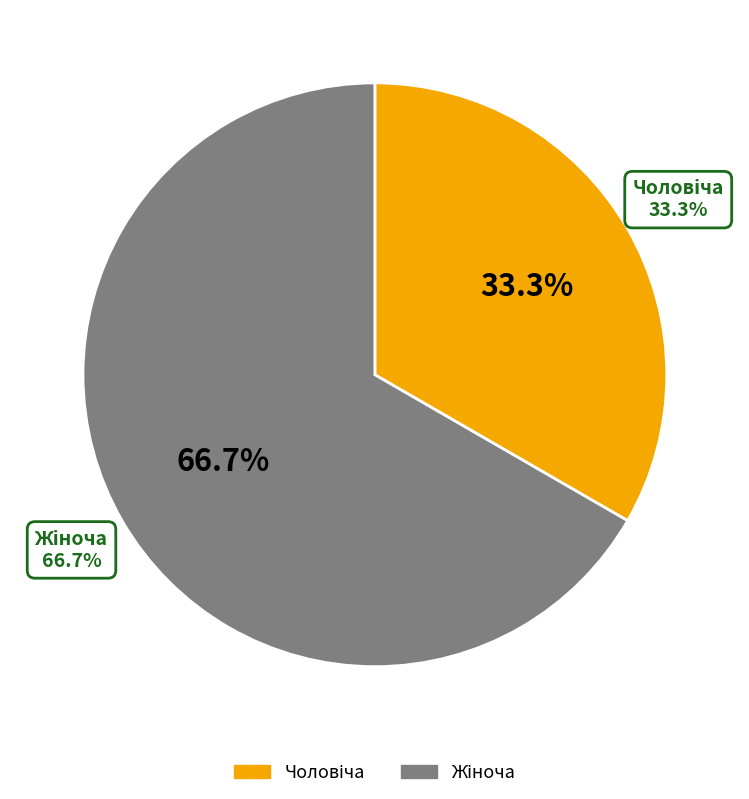

Does Жіноча represent more than half of the total?

Yes